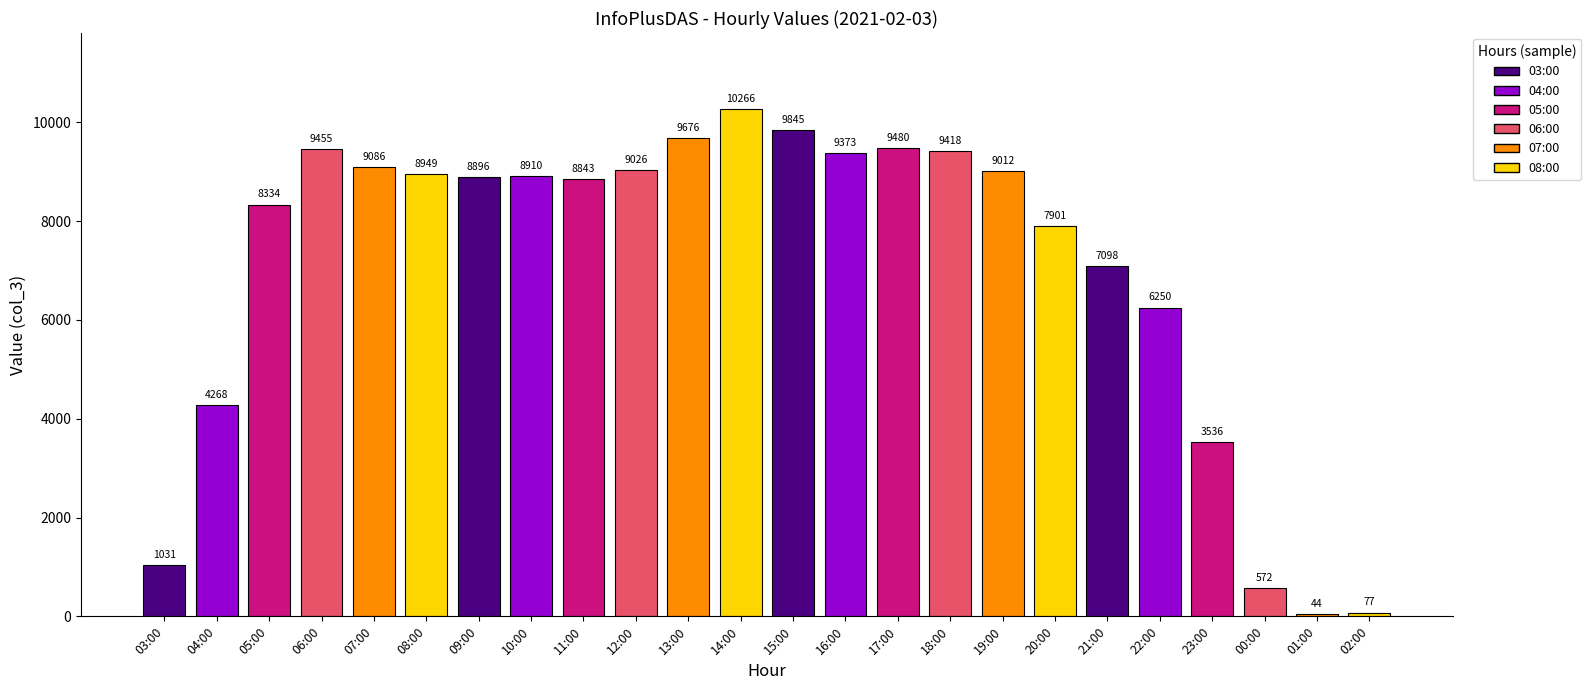

Reading left to right, extract all data points from this chart.

1031	4268	8334	9455	9086	8949	8896	8910	8843	9026	9676	10266	9845	9373	9480	9418	9012	7901	7098	6250	3536	572	44	77